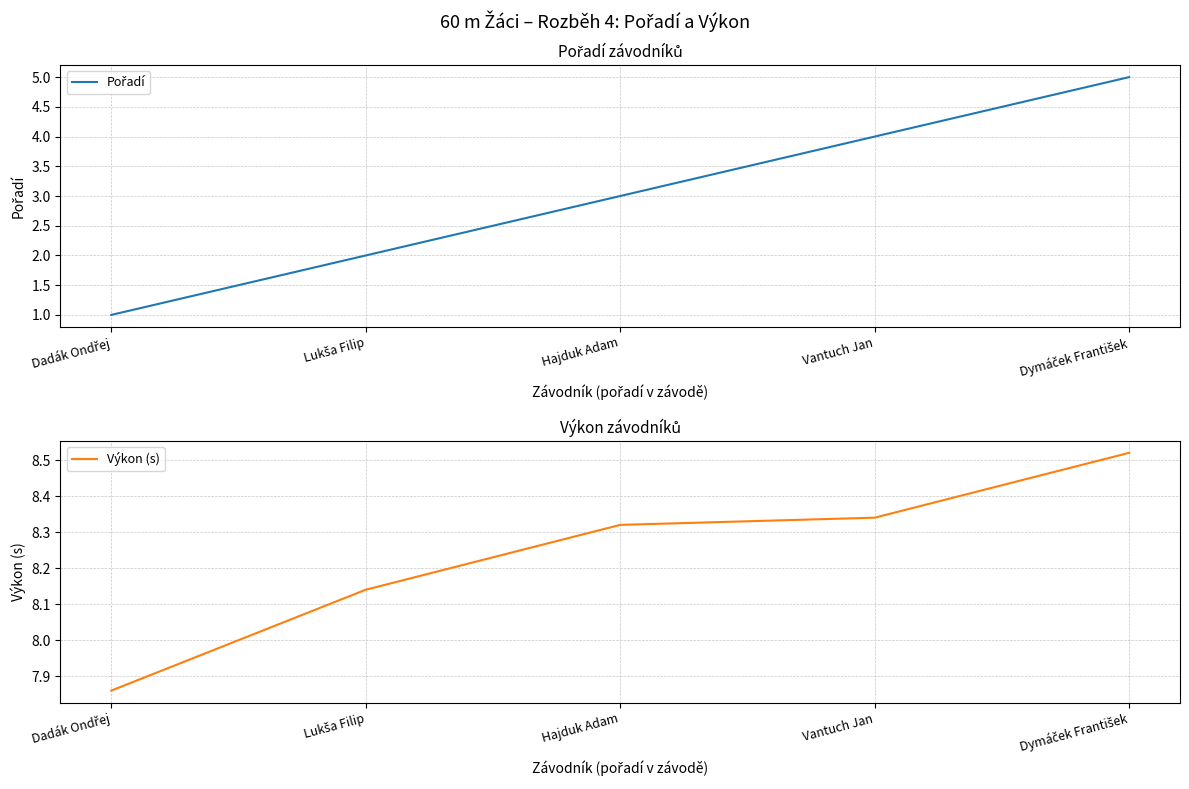

What is the sum of all Výkon (s) values?

41.2